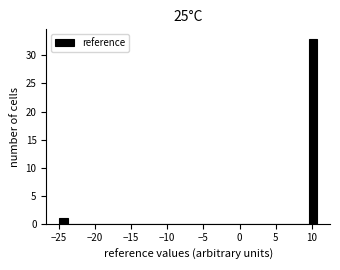

Read against the x-axis, roughly where is the centre of the tallest bar?

10.0